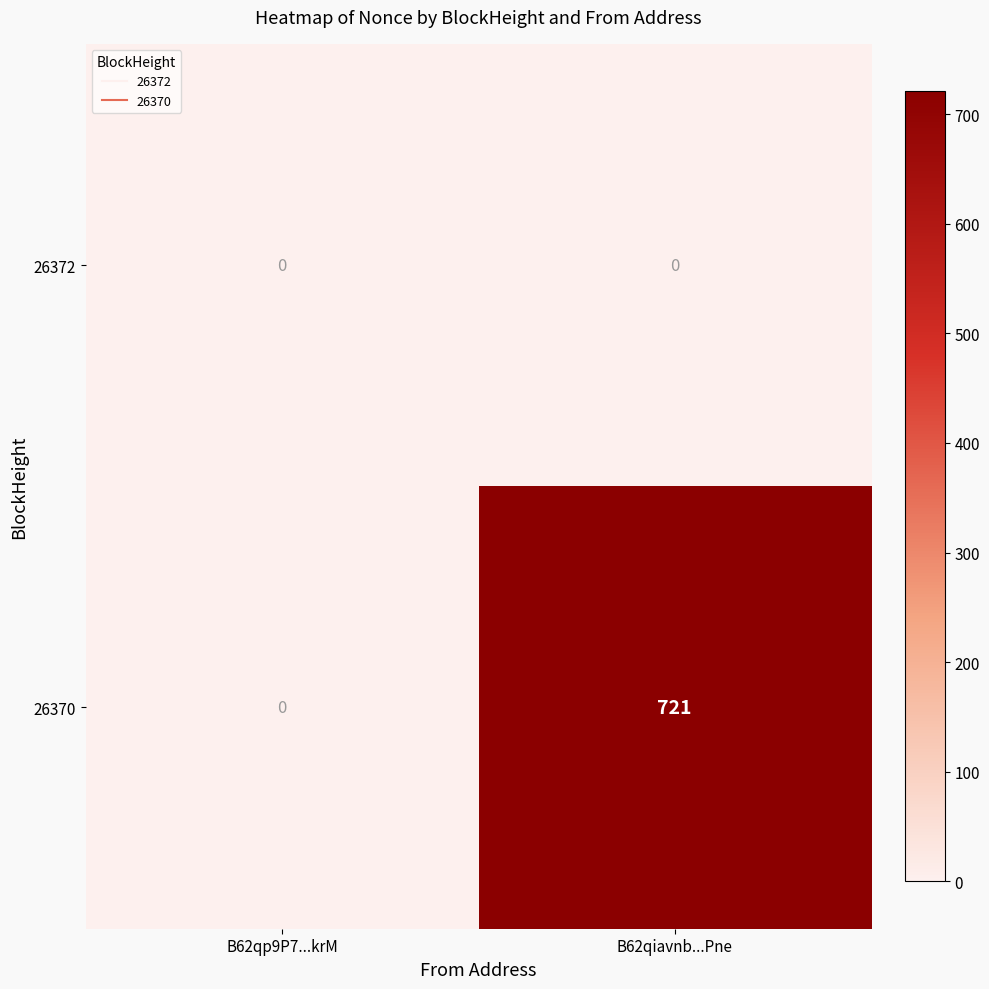

Between B62qp9P7...krM and B62qiavnb...Pne, which series saw the biggest shift?

26370